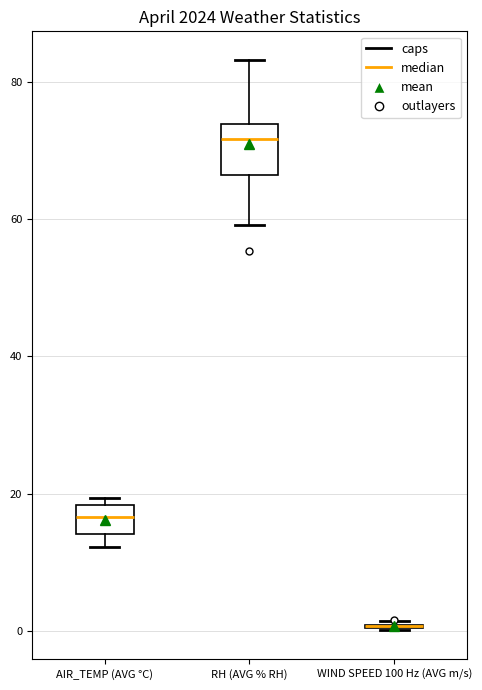

Where does the median line of the box for RH (AVG % RH) sit on the y-axis? The values are not printed on the chart, so give them approximately, as read against the axis.

72